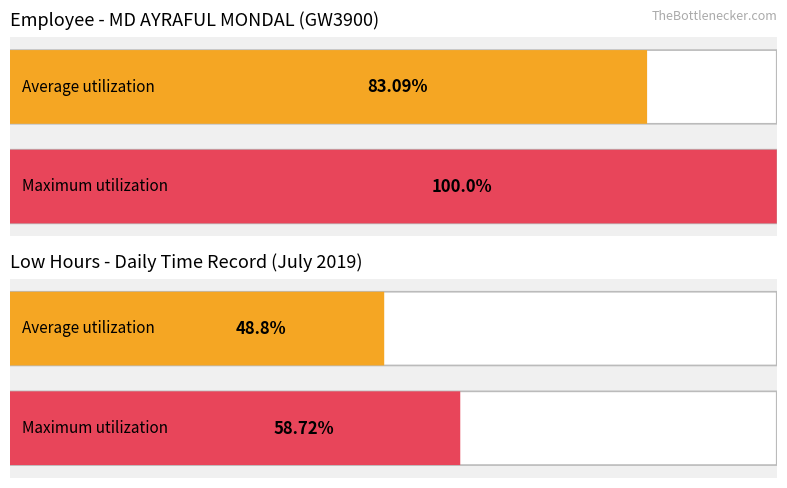

Does the chart contain stacked bars?

No